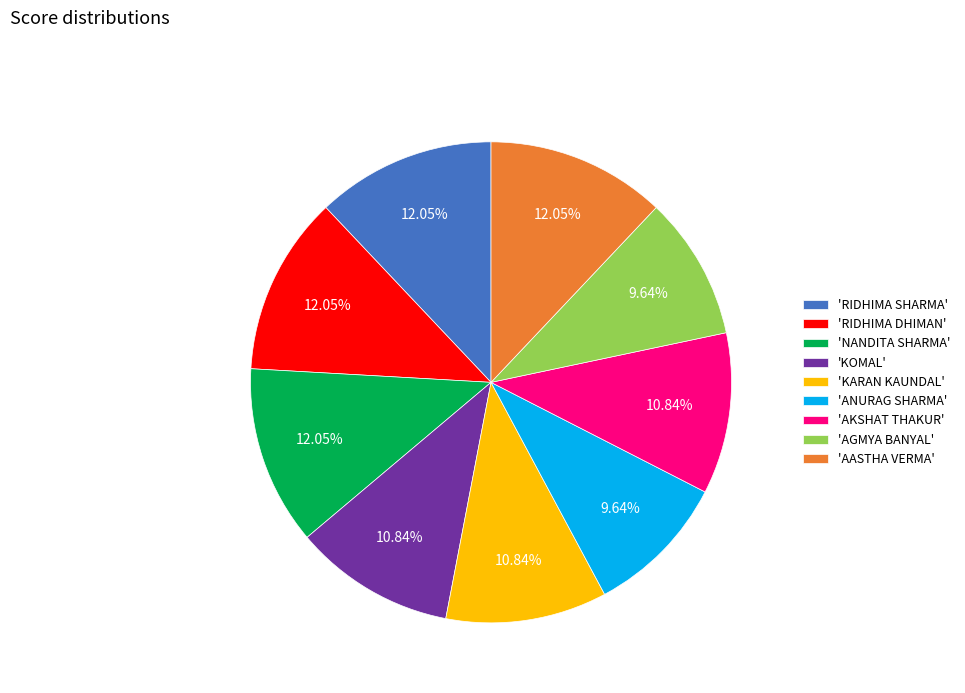

Combined, do 'KOMAL' and 'AKSHAT THAKUR' account for over 50%?

No